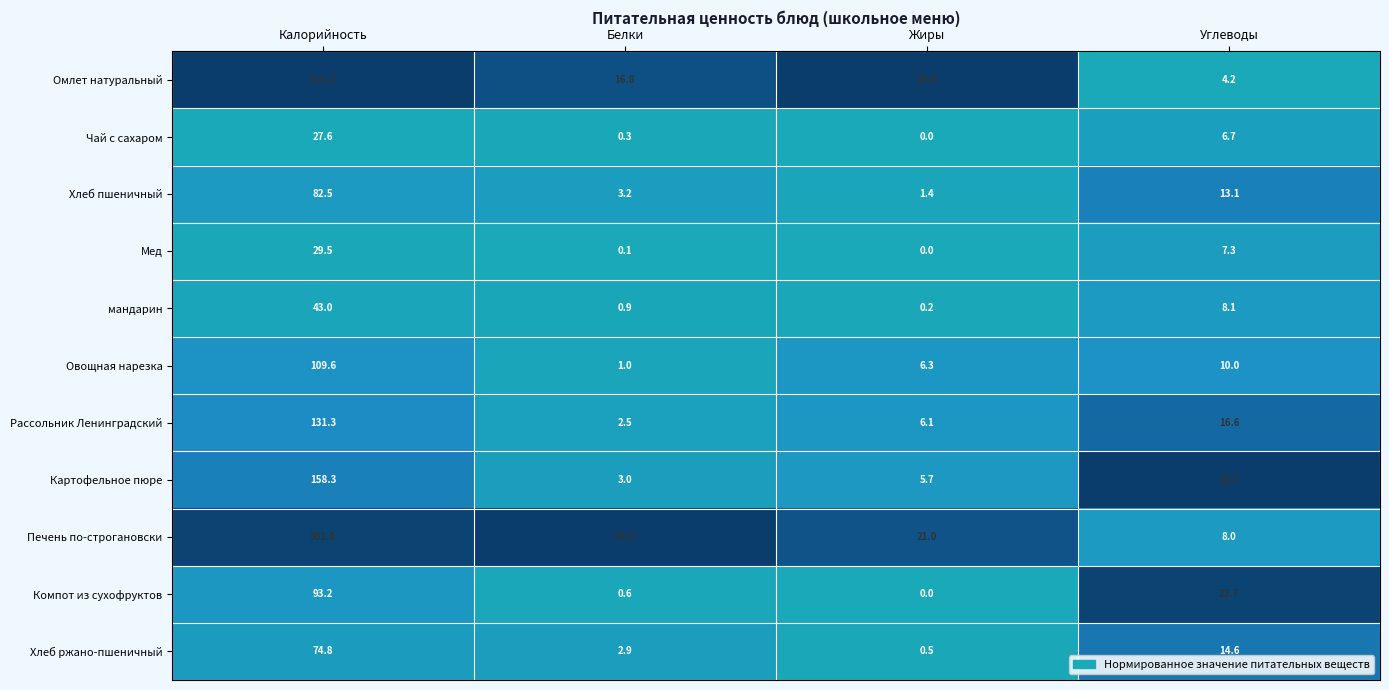

At which category is the sum across all series the highest?

Калорийность